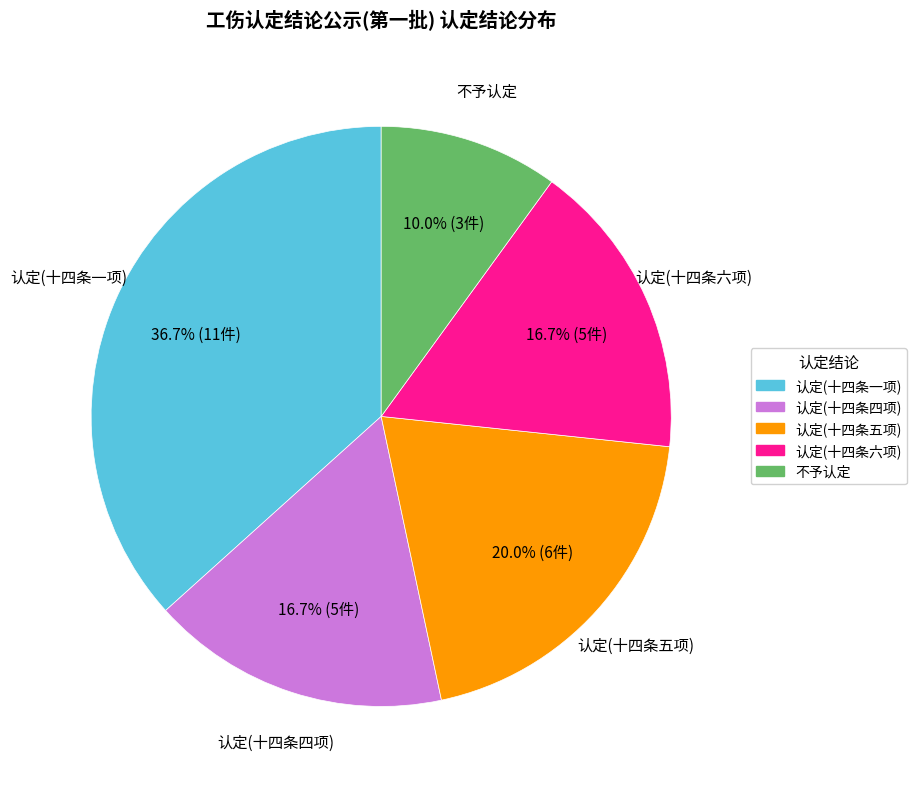

Does 认定(十四条四项) represent more than half of the total?

No